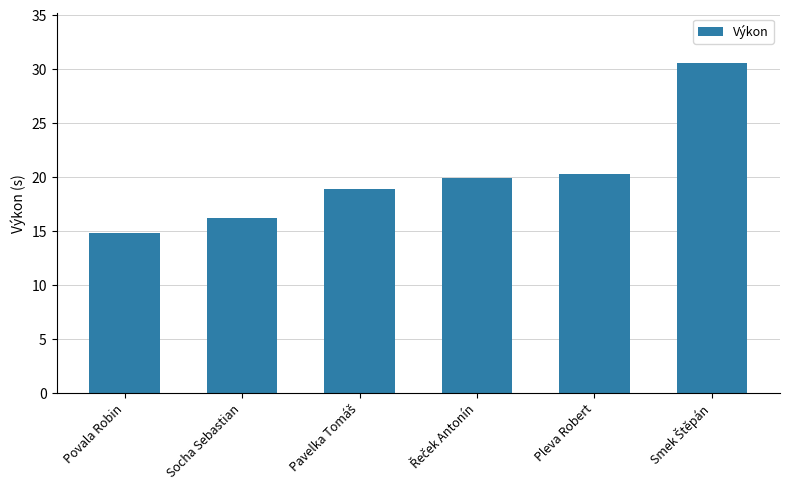

What is the smallest value displayed?

14.8